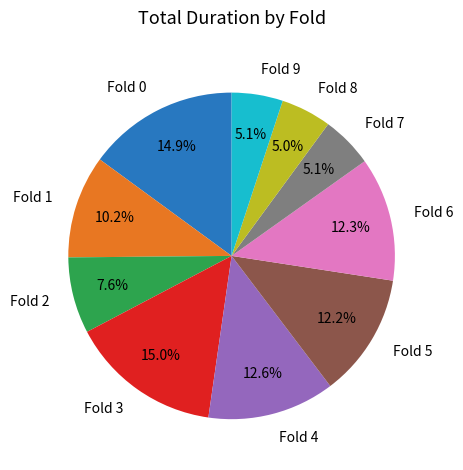

To the nearest percent, what is the average slice percentage?

10%